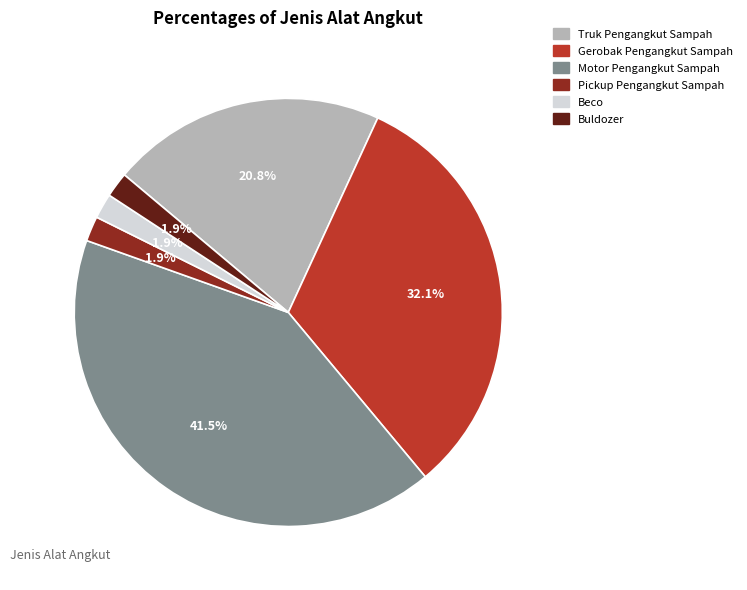

Which category has the biggest portion of the pie?

Motor Pengangkut Sampah